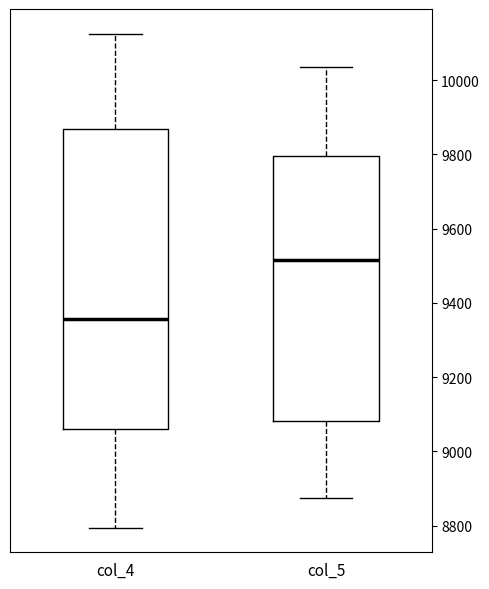

Where does the upper whisker of the box for col_4 end on the y-axis? The values are not printed on the chart, so give them approximately, as read against the axis.

10120